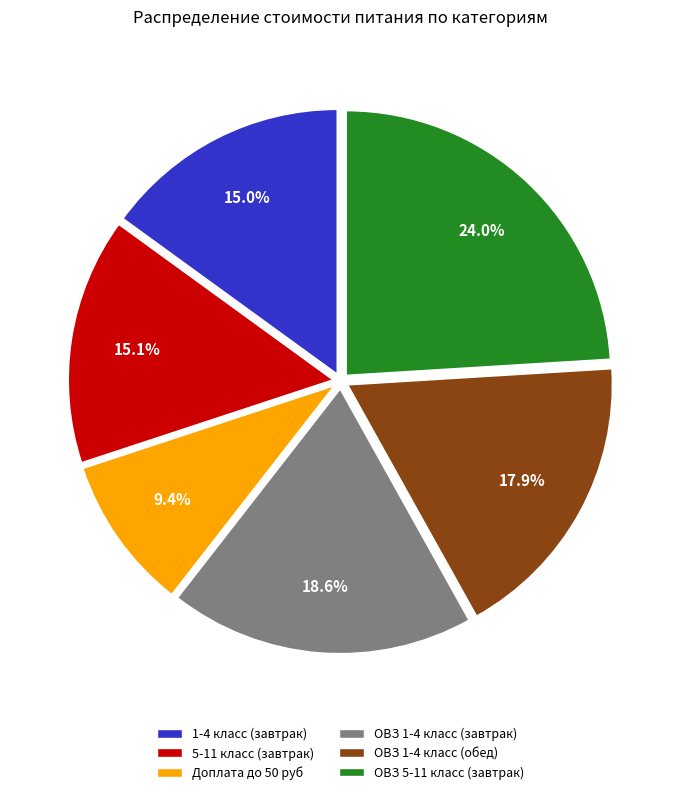

Which category has the smallest portion of the pie?

Доплата до 50 руб